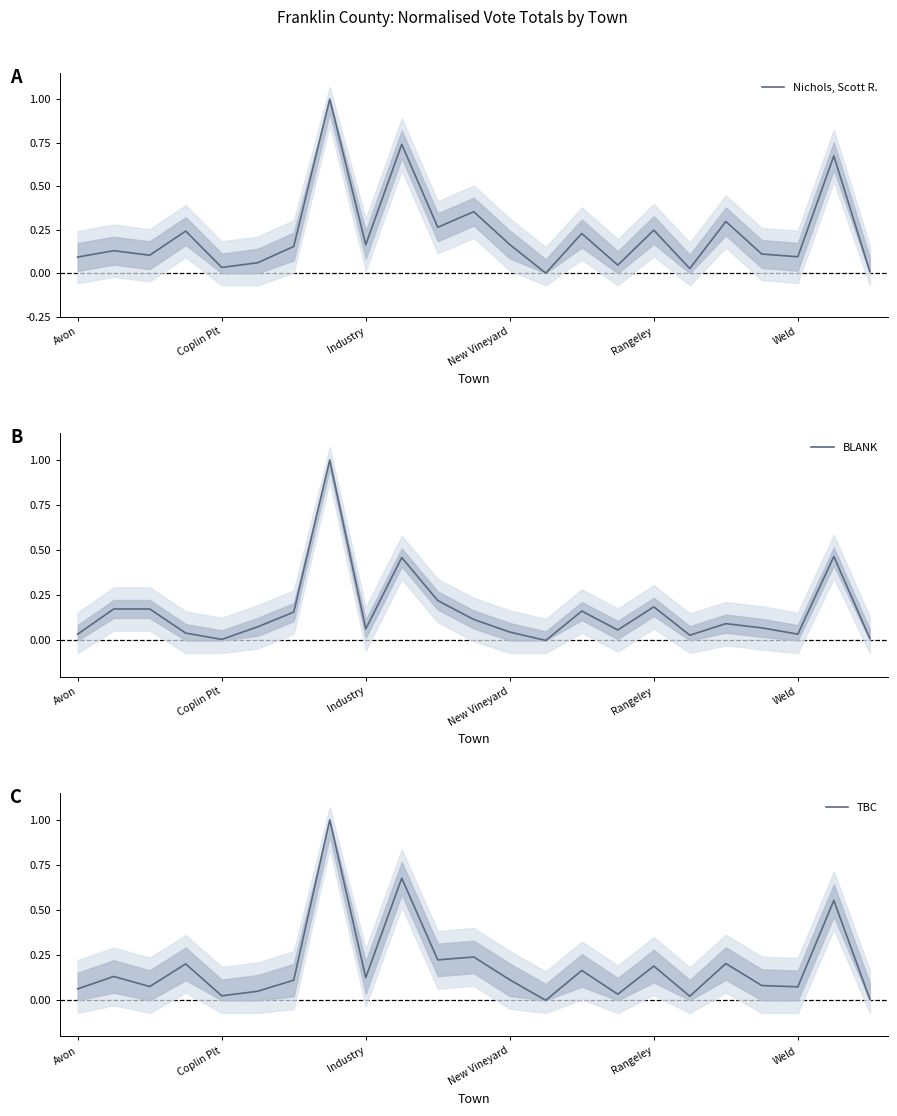

Is it true that BLANK equals 0.0 at Coplin Plt?

True